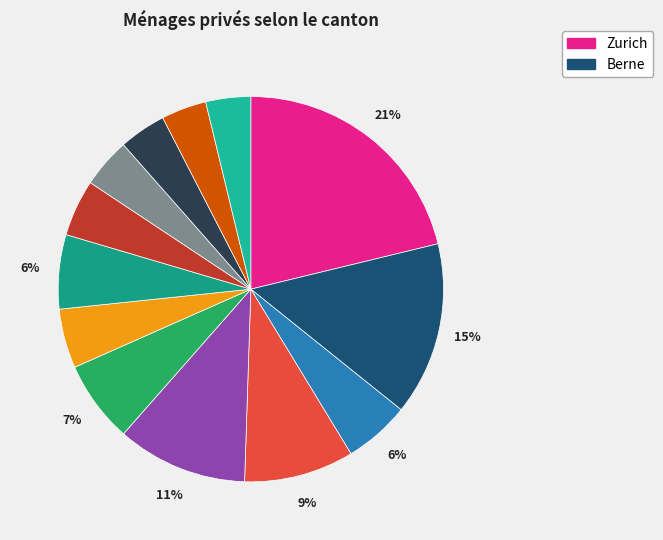

Which category has the smallest portion of the pie?

Thurgovie